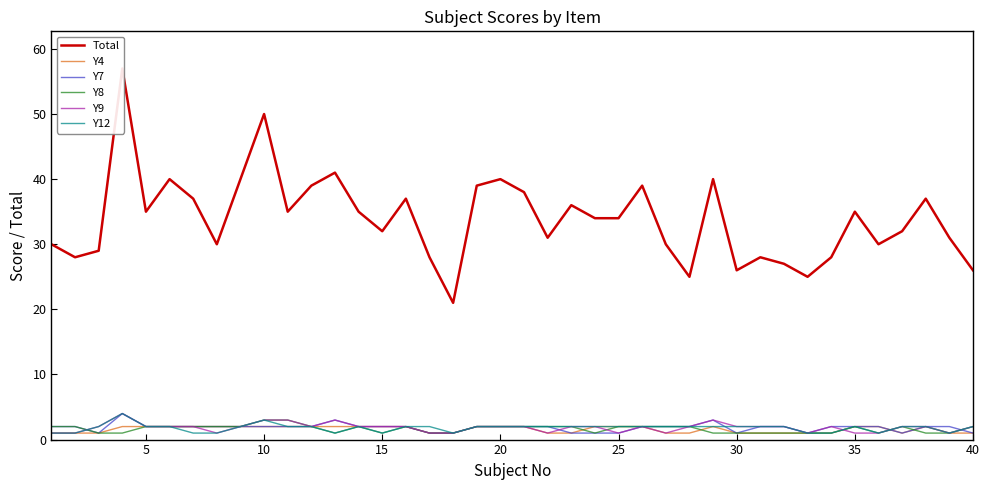

True or false: Y8 has a value of 2 at 20.

True